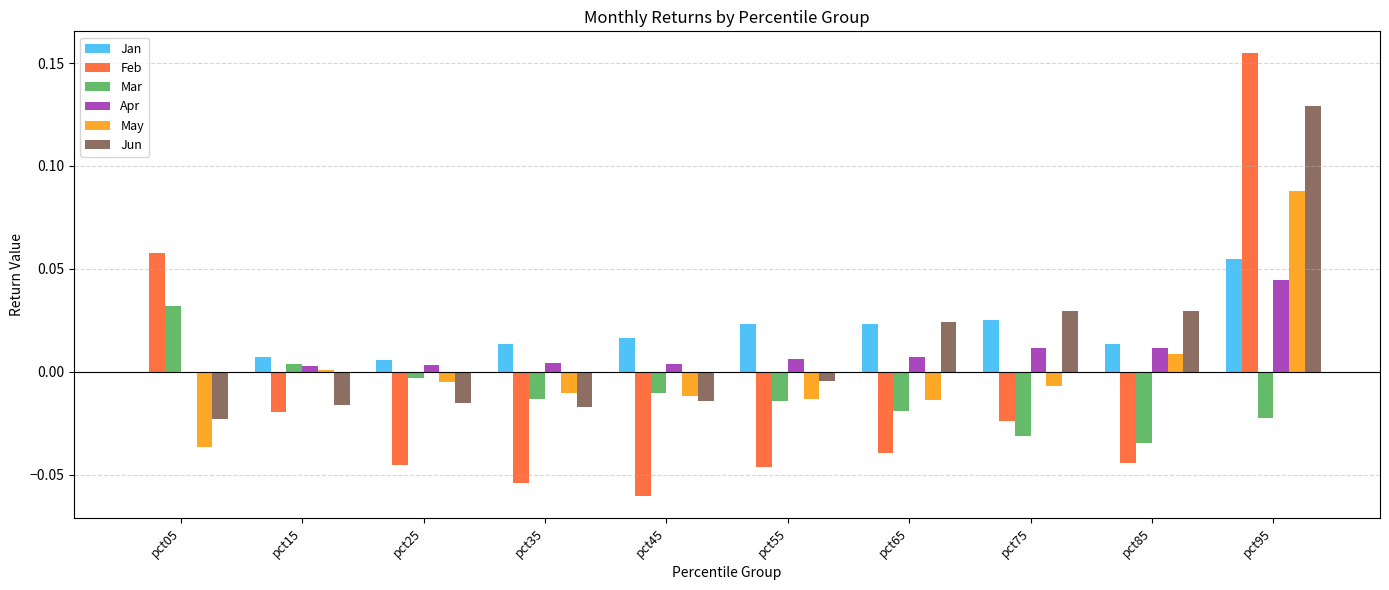

How many values in the Apr series exceed 0?

9